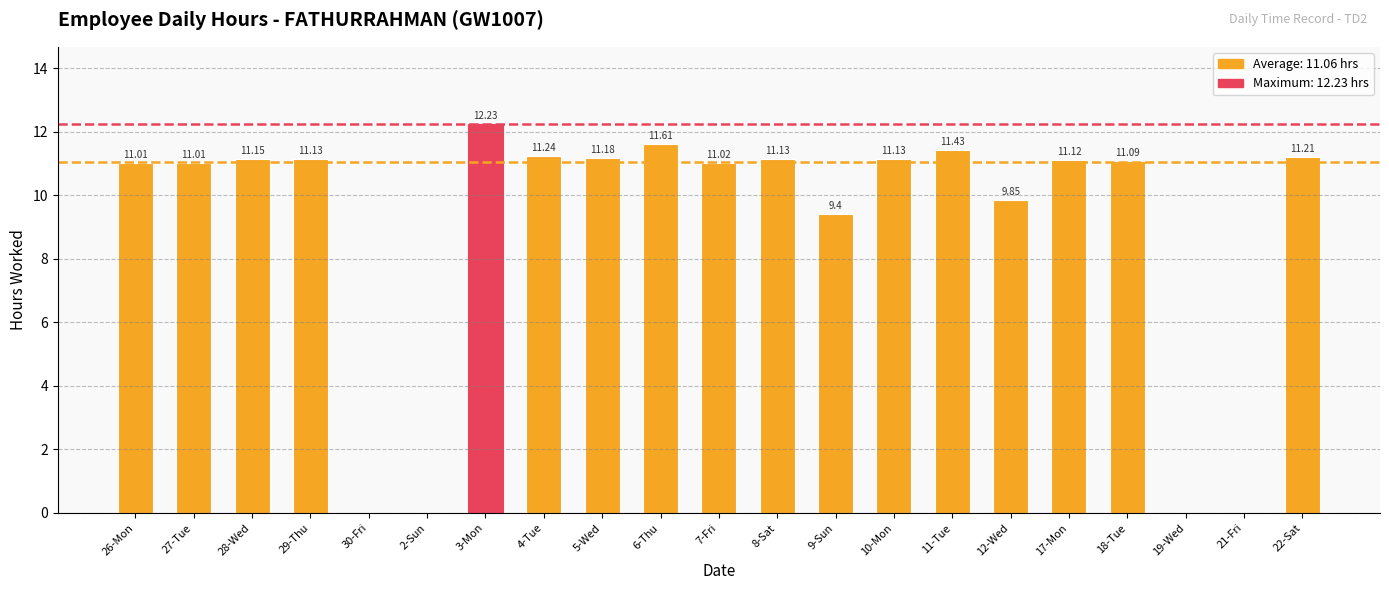

What is the change in value from 5-Wed to 9-Sun?

-1.8